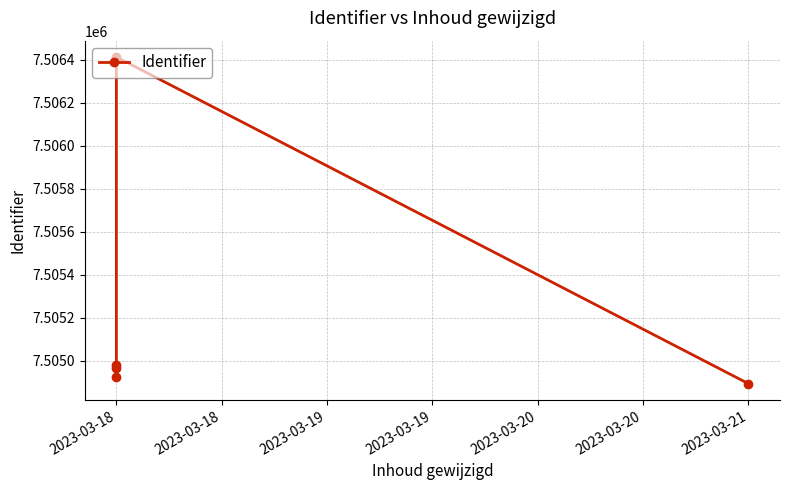

Count the number of values greater than 7504965.

2